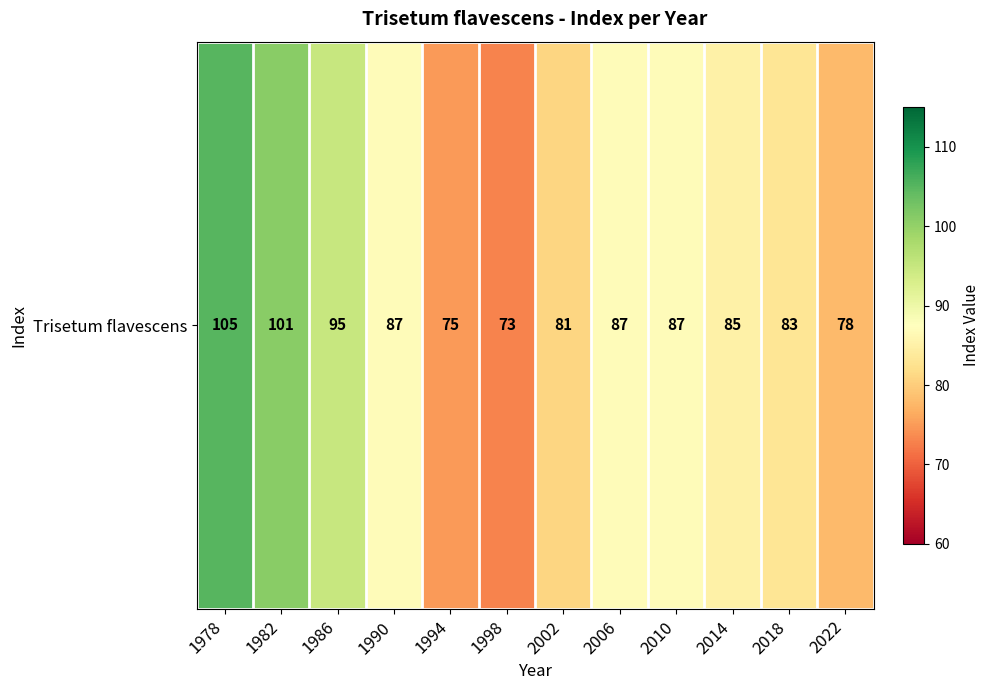

What is the approximate value at 1978, to the nearest 5?

105